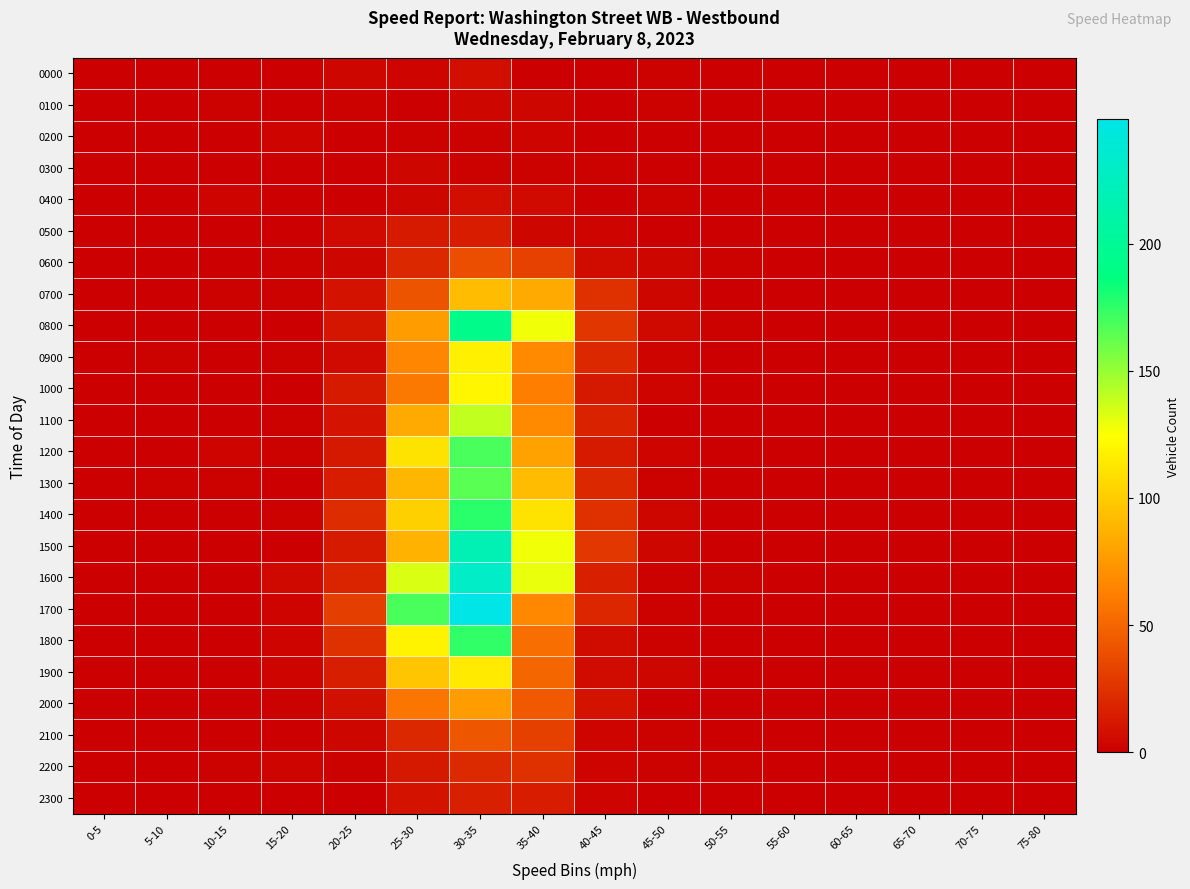

What is the greatest value displayed?

249